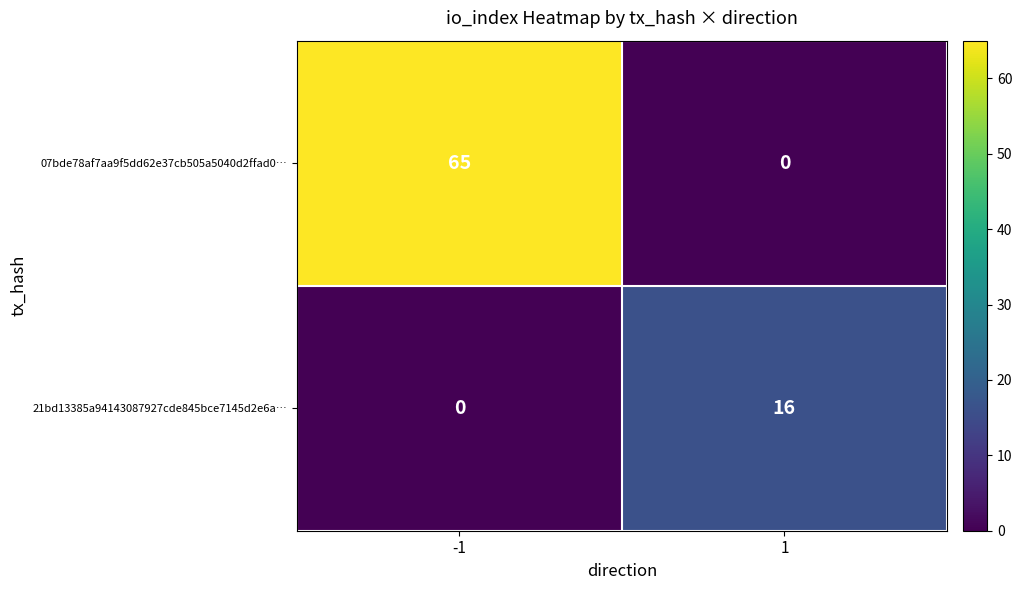

List the series in order of their peak value, lowest first.

21bd13385a94143087927cde845bce7145d2e6a…, 07bde78af7aa9f5dd62e37cb505a5040d2ffad0…